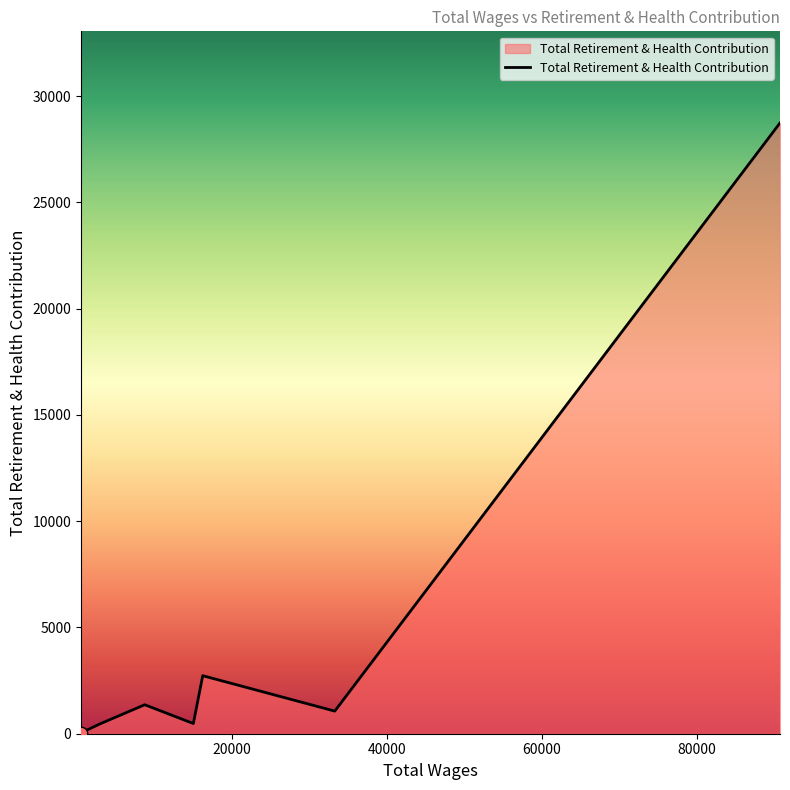

True or false: there are more than 2 points higher than both neighbors.

False